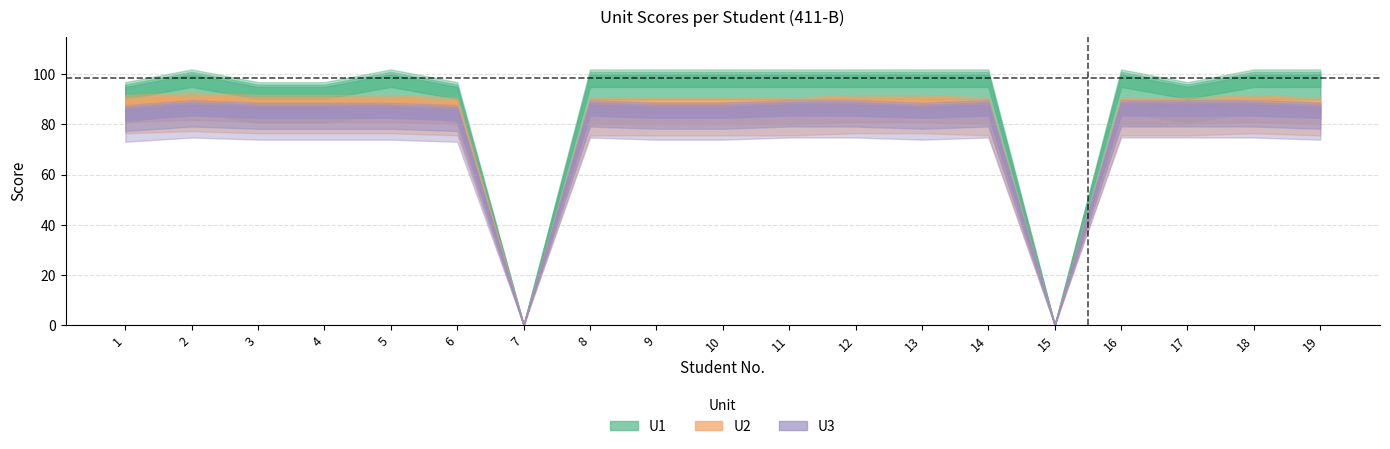

What is the maximum value for U1?

100